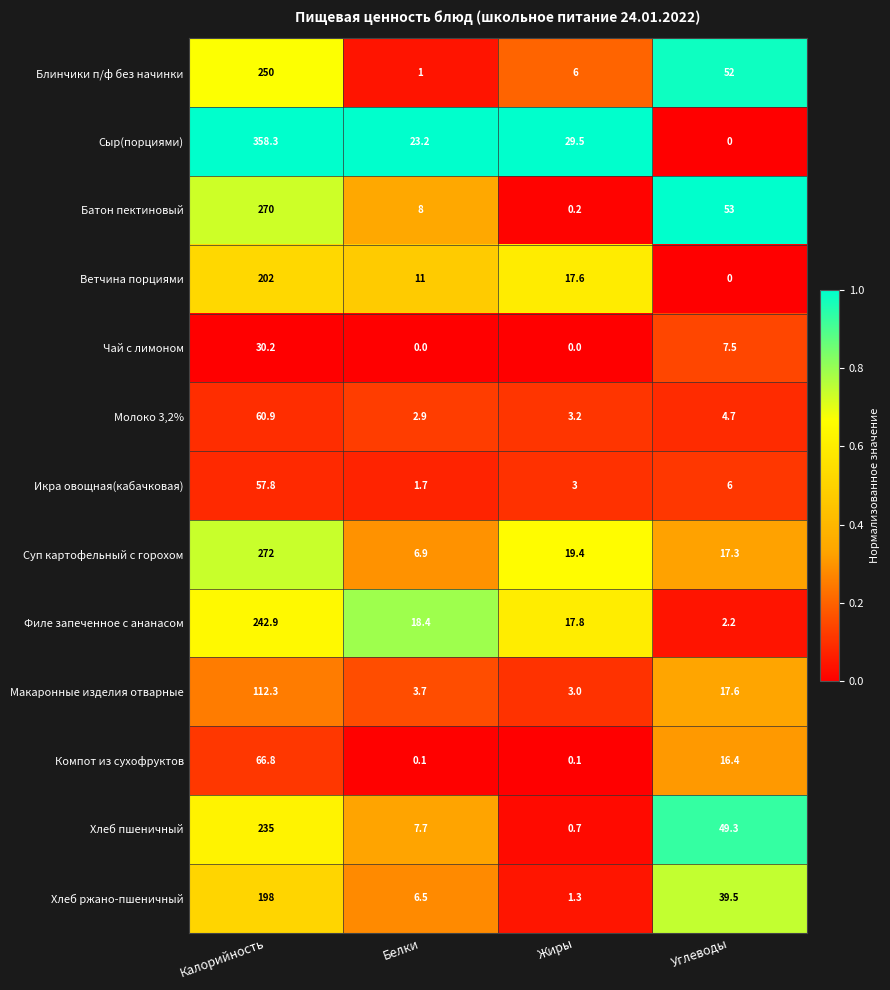

What is the difference between the highest and lowest values at Белки?

23.2